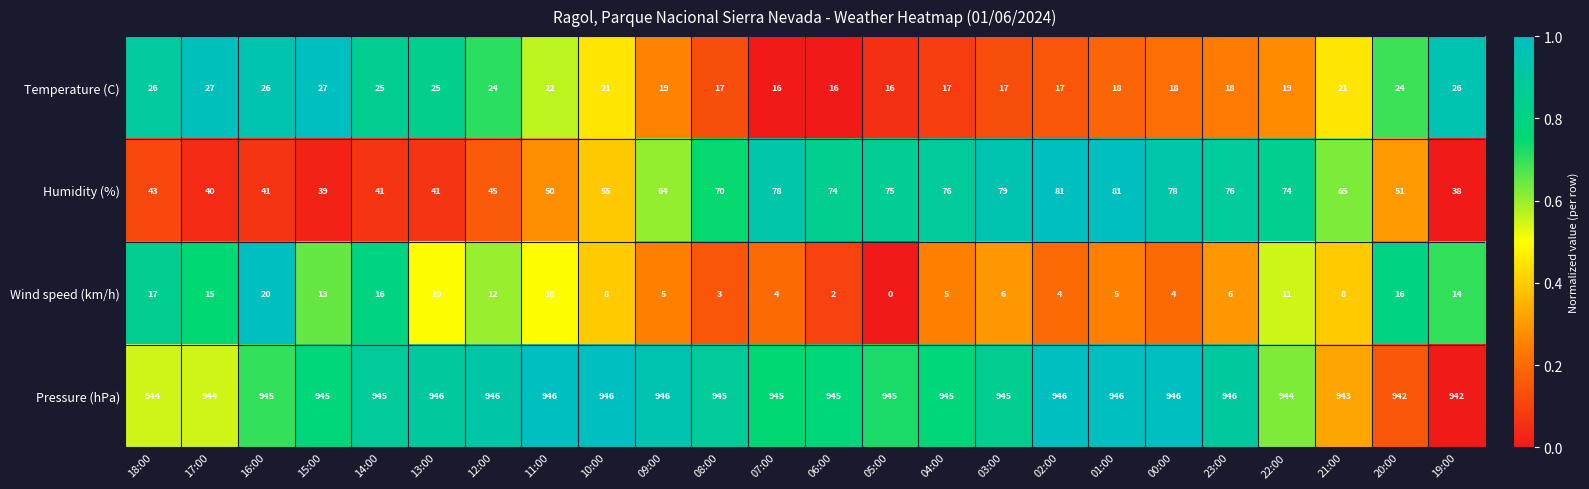

At 11:00, list the series in order from smallest to largest.

Wind speed (km/h), Temperature (C), Humidity (%), Pressure (hPa)